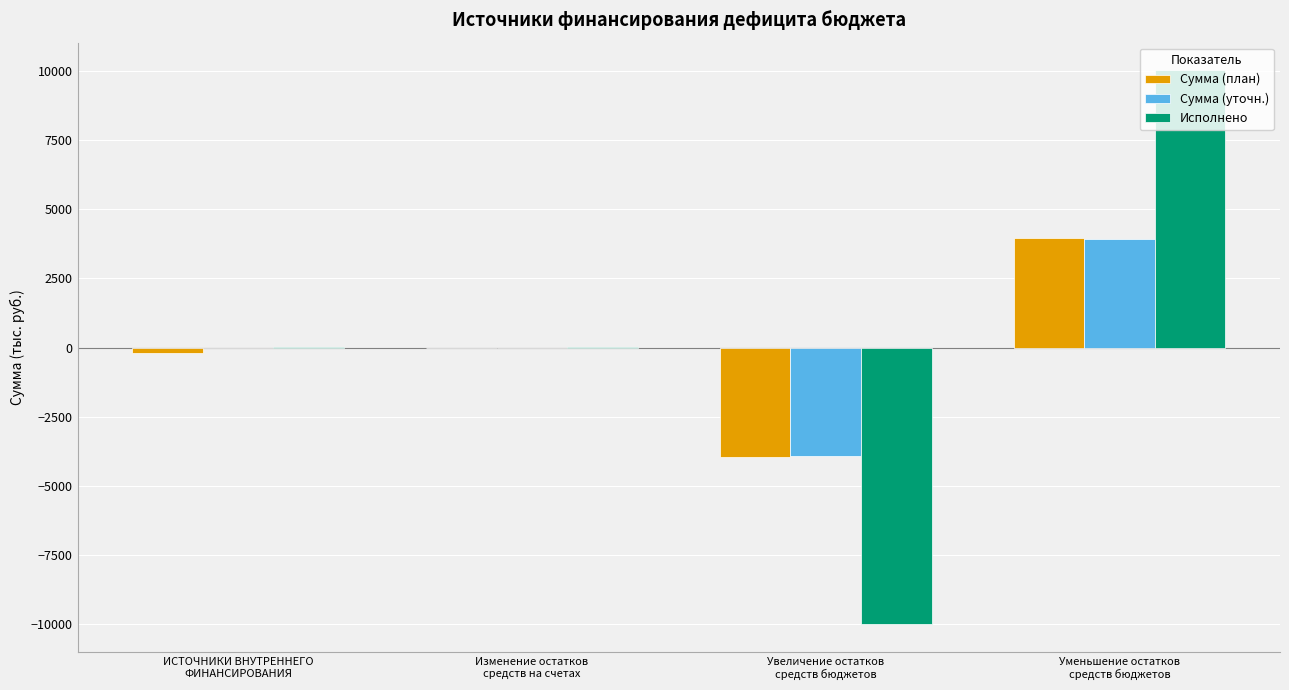

Reading left to right, what are all the values shown in this chart?

Сумма (план): ИСТОЧНИКИ ВНУТРЕННЕГО
ФИНАНСИРОВАНИЯ=-215.5	Изменение остатков
средств на счетах=0.0	Увеличение остатков
средств бюджетов=-3977.0	Уменьшение остатков
средств бюджетов=3977.0
Сумма (уточн.): ИСТОЧНИКИ ВНУТРЕННЕГО
ФИНАНСИРОВАНИЯ=0.0	Изменение остатков
средств на счетах=0.0	Увеличение остатков
средств бюджетов=-3917.5	Уменьшение остатков
средств бюджетов=3917.5
Исполнено: ИСТОЧНИКИ ВНУТРЕННЕГО
ФИНАНСИРОВАНИЯ=10.9	Изменение остатков
средств на счетах=10.9	Увеличение остатков
средств бюджетов=-10020.2	Уменьшение остатков
средств бюджетов=10031.1